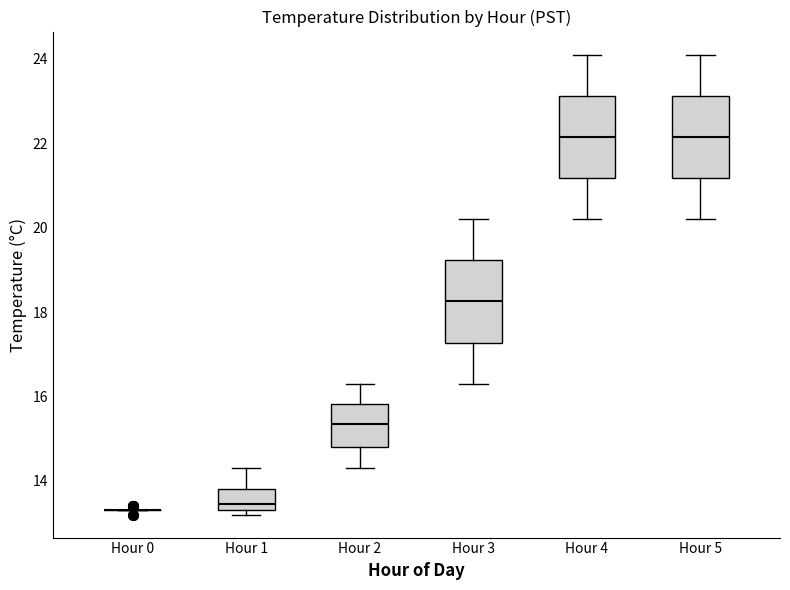

Reading left to right, transcribe this box plot: for each box, give where its median line is, the range the box spans, and where its two whiskers end, as read against the y-axis. The values are not printed on the chart, so give them approximately, as read against the axis.

Hour 0: box collapsed to a line at 13.4, whiskers 13.4 to 13.4
Hour 1: median 13.4 (just above the box's lower edge), box 13.4 to 13.8, whiskers 13.2 to 14.4
Hour 2: median 15.4, box 14.8 to 15.8, whiskers 14.4 to 16.4
Hour 3: median 18.2, box 17.2 to 19.2, whiskers 16.4 to 20.2
Hour 4: median 22.2, box 21.2 to 23.2, whiskers 20.2 to 24.2
Hour 5: median 22.2, box 21.2 to 23.2, whiskers 20.2 to 24.2